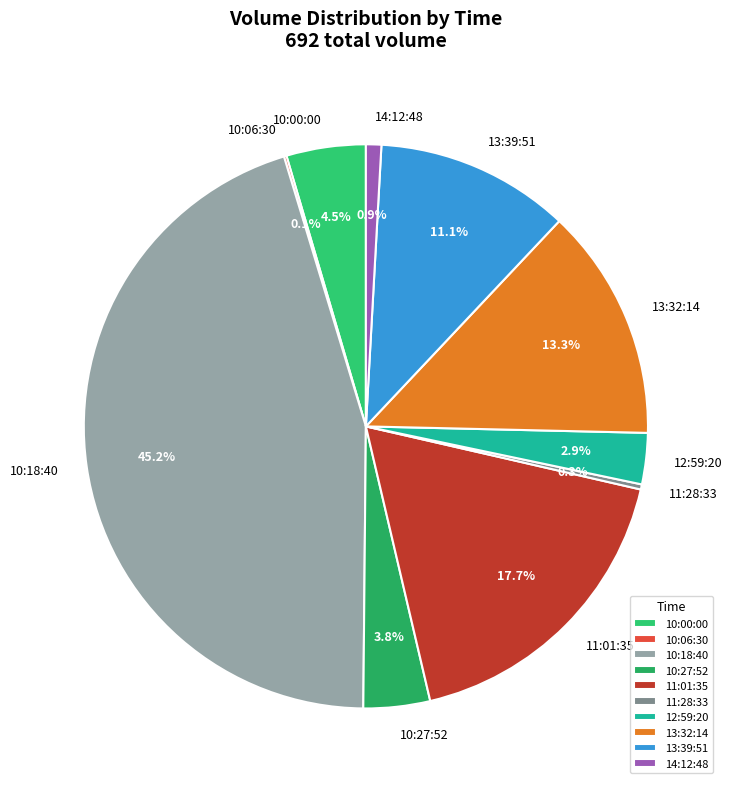

Is there any slice that represents more than half of the pie?

No